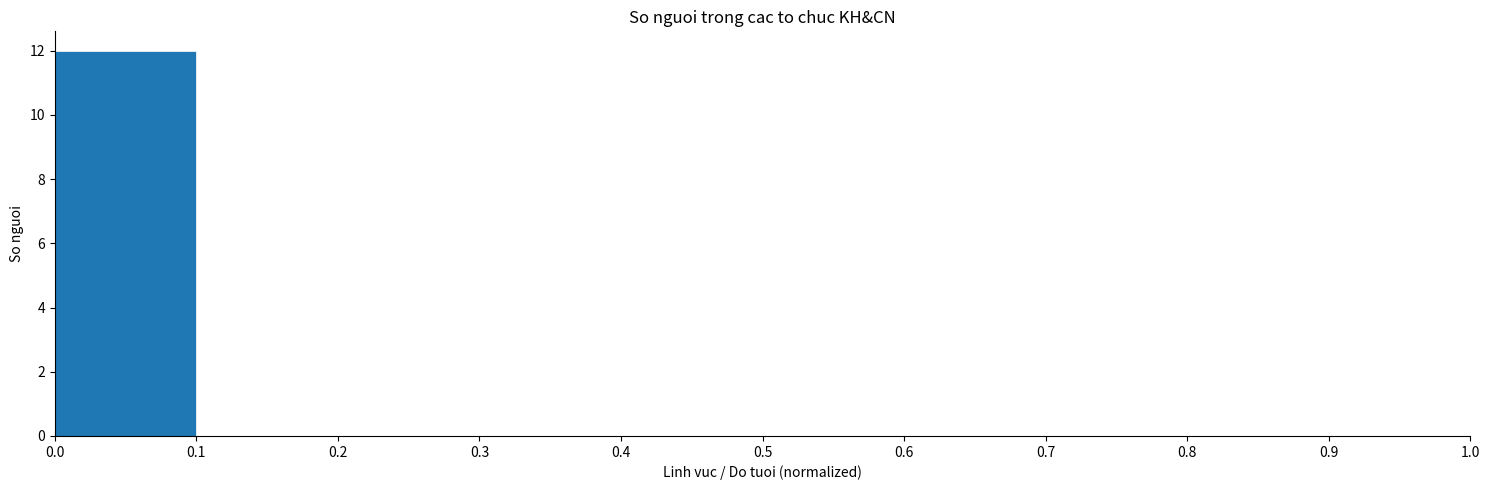

How tall is the bar that spans 0.0 to 0.1 on the x-axis? The values are not printed on the chart, so give them approximately, as read against the axis.

12